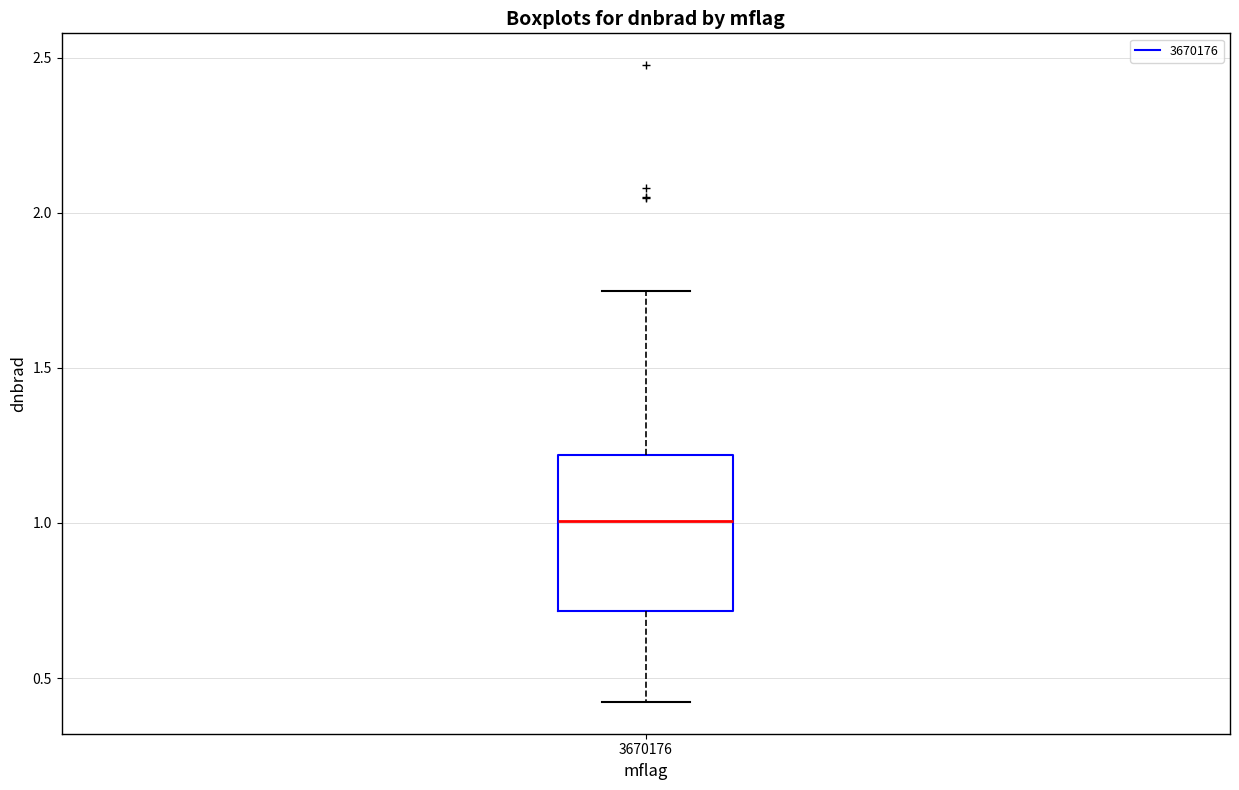

Read this box plot against the y-axis: the position of the median line, the range covered by the box, and the ends of both whiskers. The values are not printed on the chart, so give them approximately, as read against the axis.

median 1.00, box 0.70 to 1.20, whiskers 0.40 to 1.75